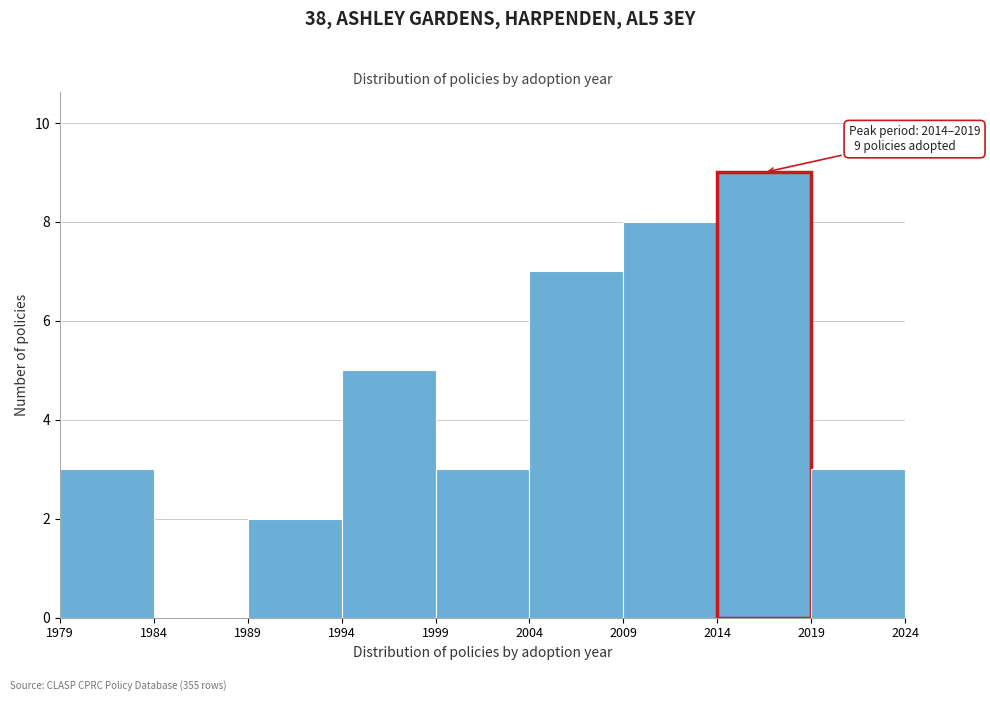

Over which range of the x-axis is the bar tallest?

2014 to 2019